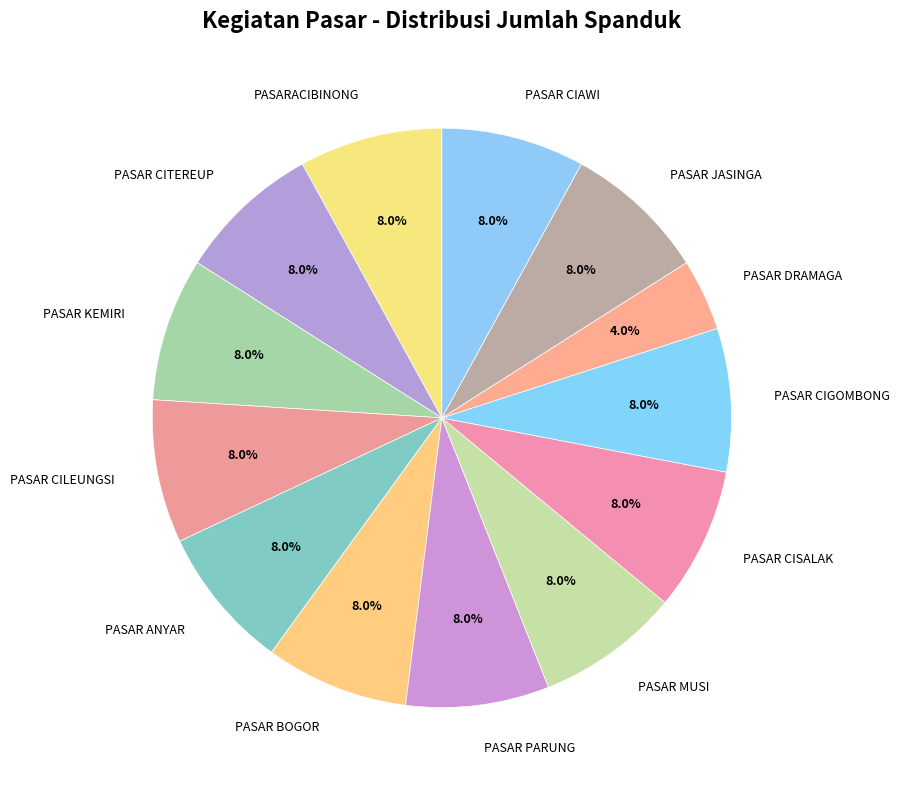

Does PASAR BOGOR account for over 50% of the chart?

No